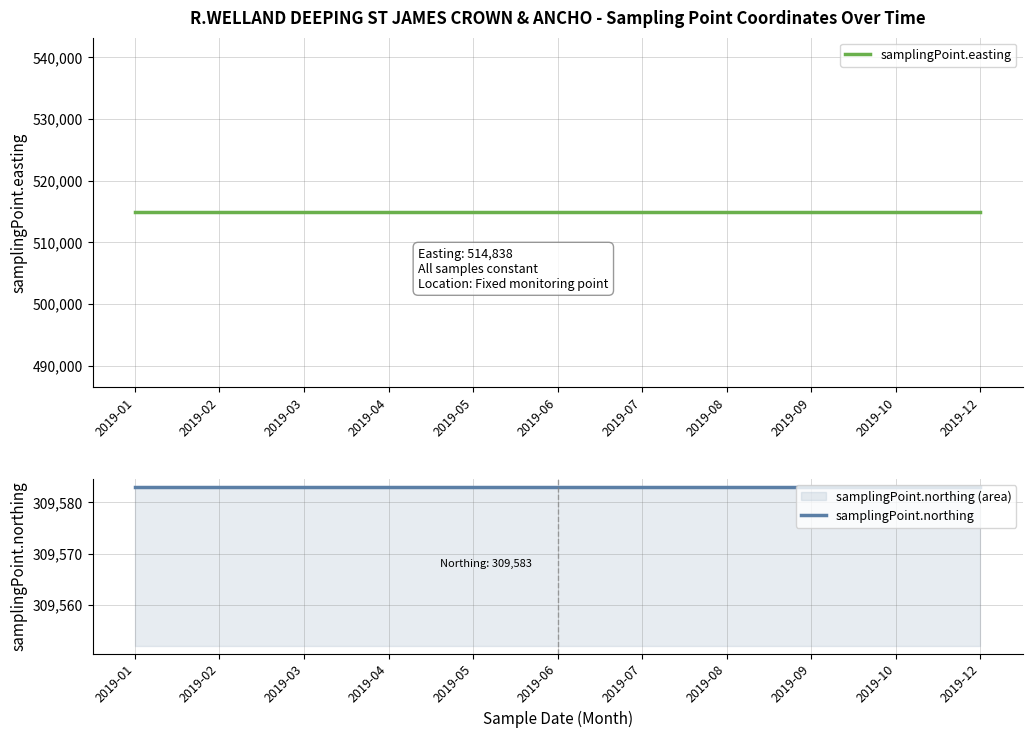

Rank the series by their average value, from lowest to highest.

samplingPoint.northing, samplingPoint.easting